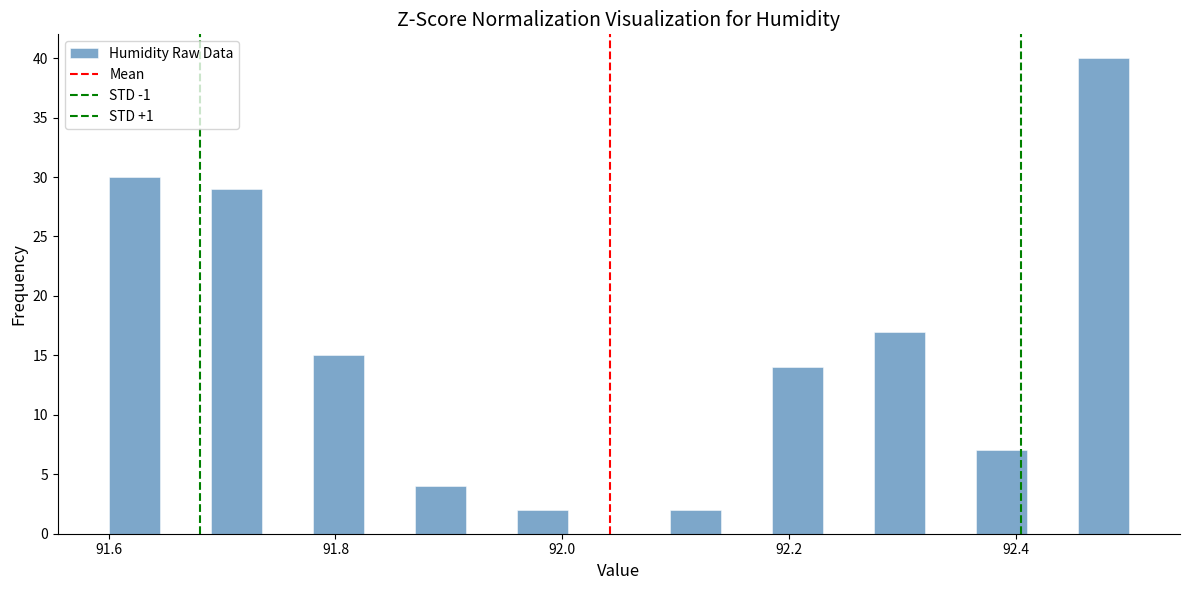

Around what value on the x-axis is the tallest bar? Give the approximate position of its centre, as read against the axis.

92.48